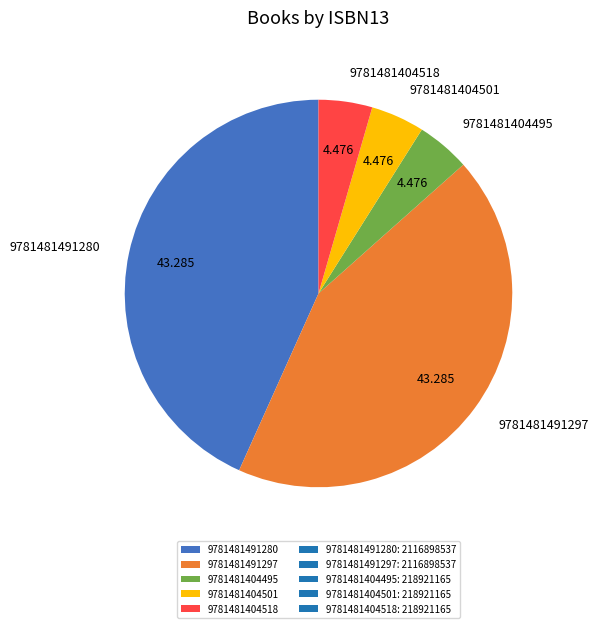

Do 9781481404495 and 9781481404501 together represent more than half of the pie?

No